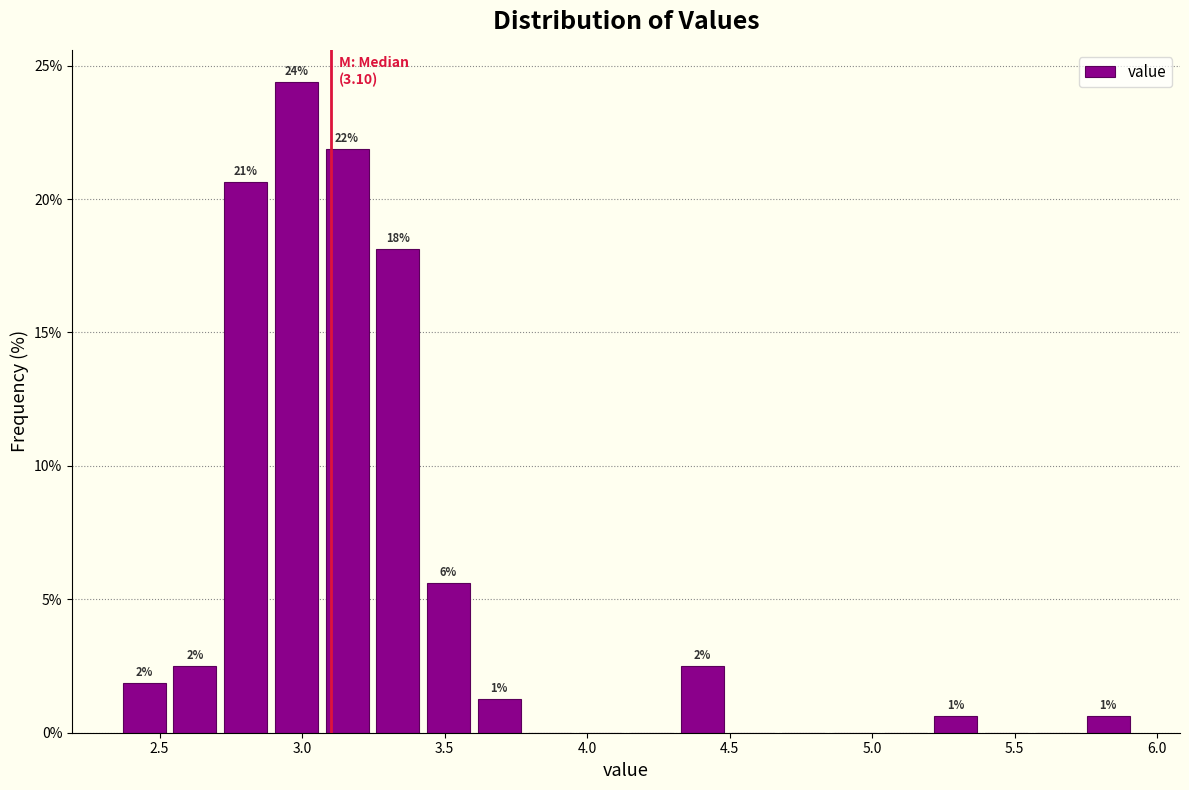

Read against the x-axis, roughly where is the centre of the tallest bar?

3.00